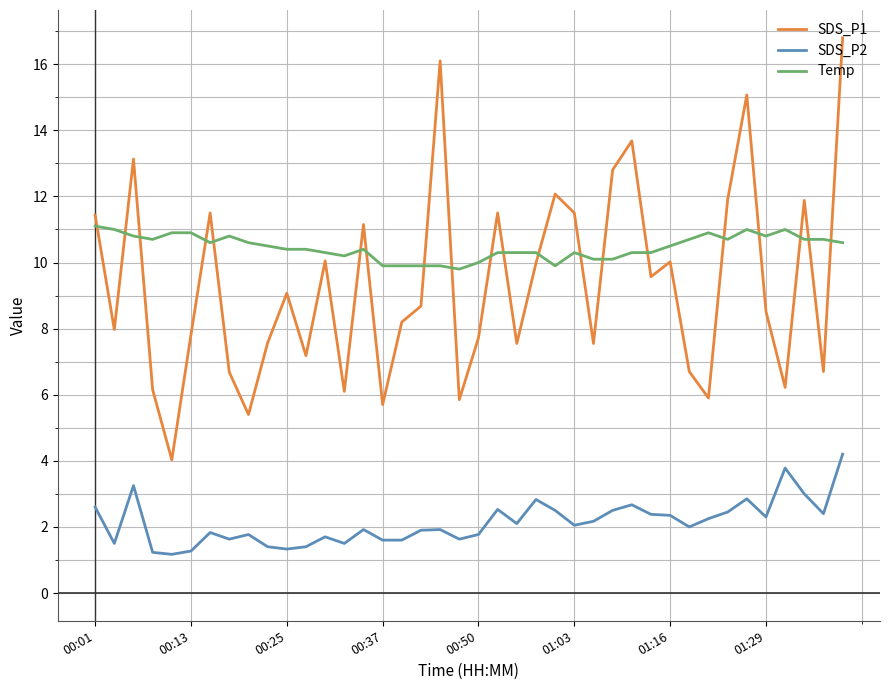

What is the greatest value displayed?

16.8